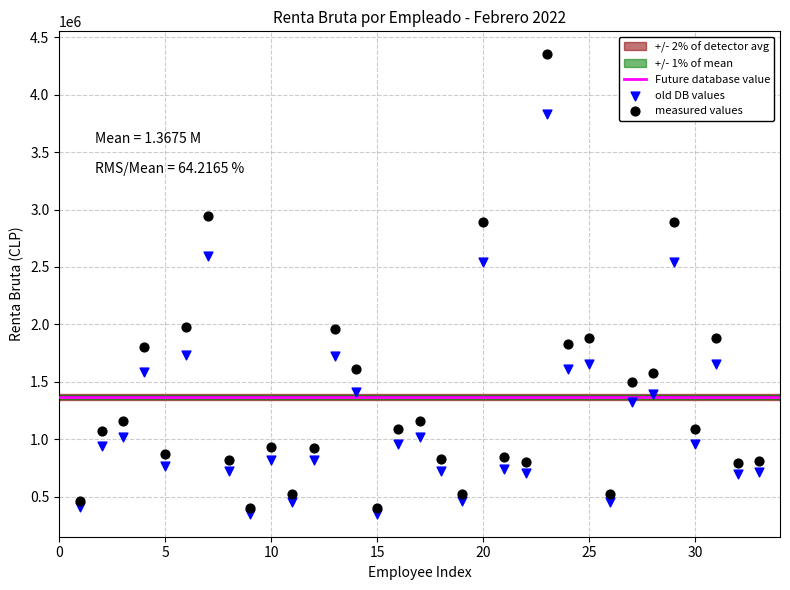

Which series reaches the minimum Y coordinate?

old DB values